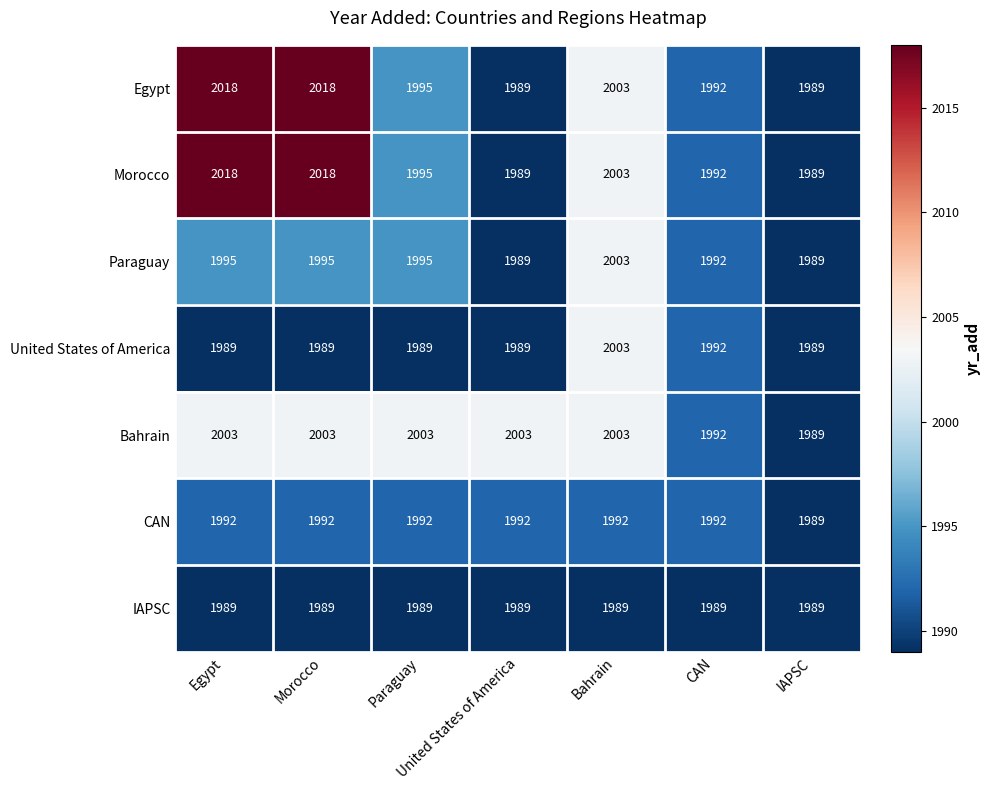

What is the sum of the IAPSC values at Morocco and CAN?

3978